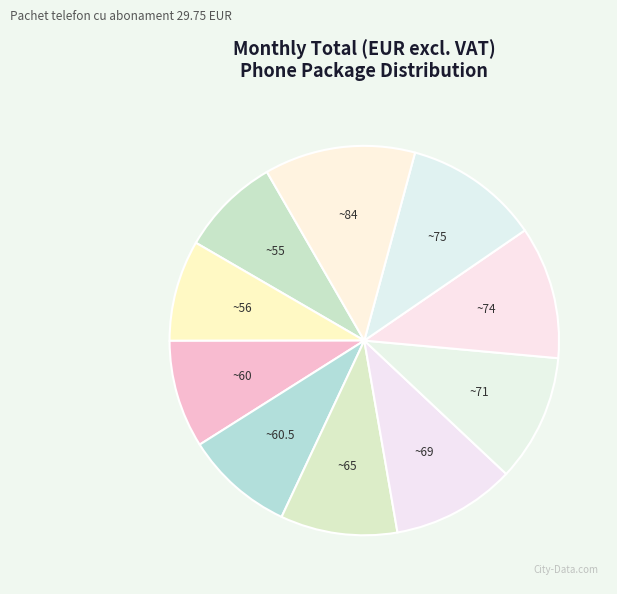

Which slice is the largest?

iPhone 14 Pro Max 512GB (83.73)